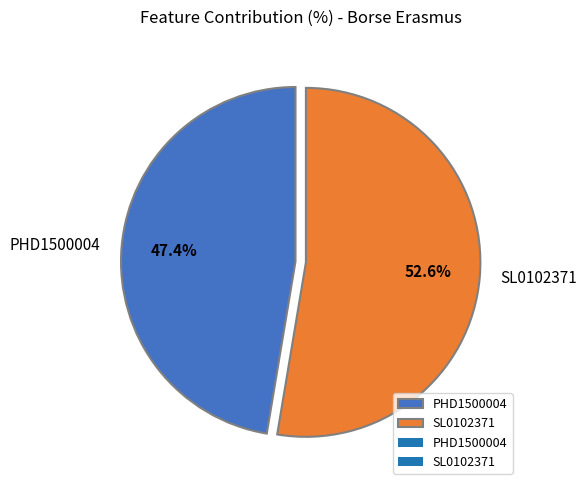

Is there any slice that represents more than half of the pie?

Yes